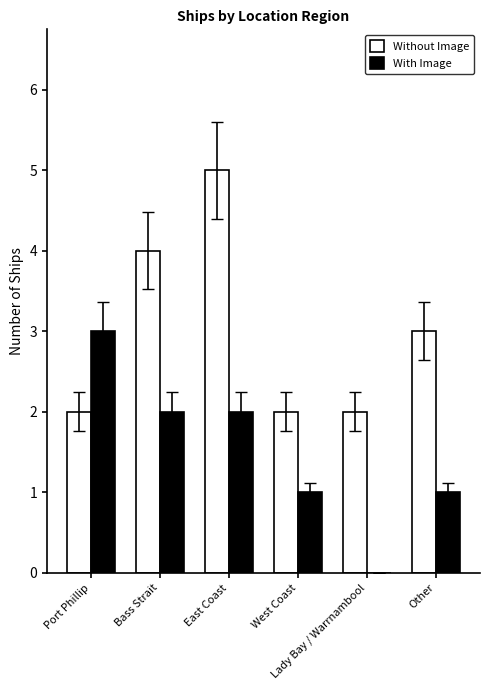

What value does the With Image series have at Port Phillip?

3